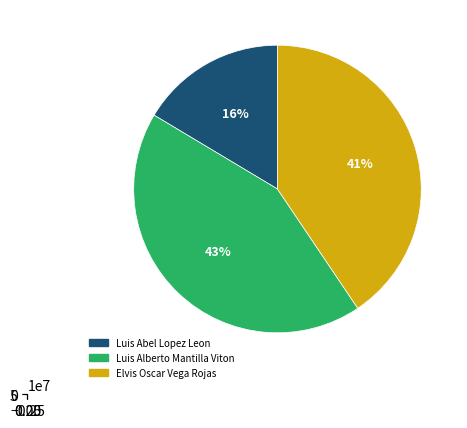

Combined, what portion of the pie is Luis Abel Lopez Leon and Elvis Oscar Vega Rojas?

57.0%